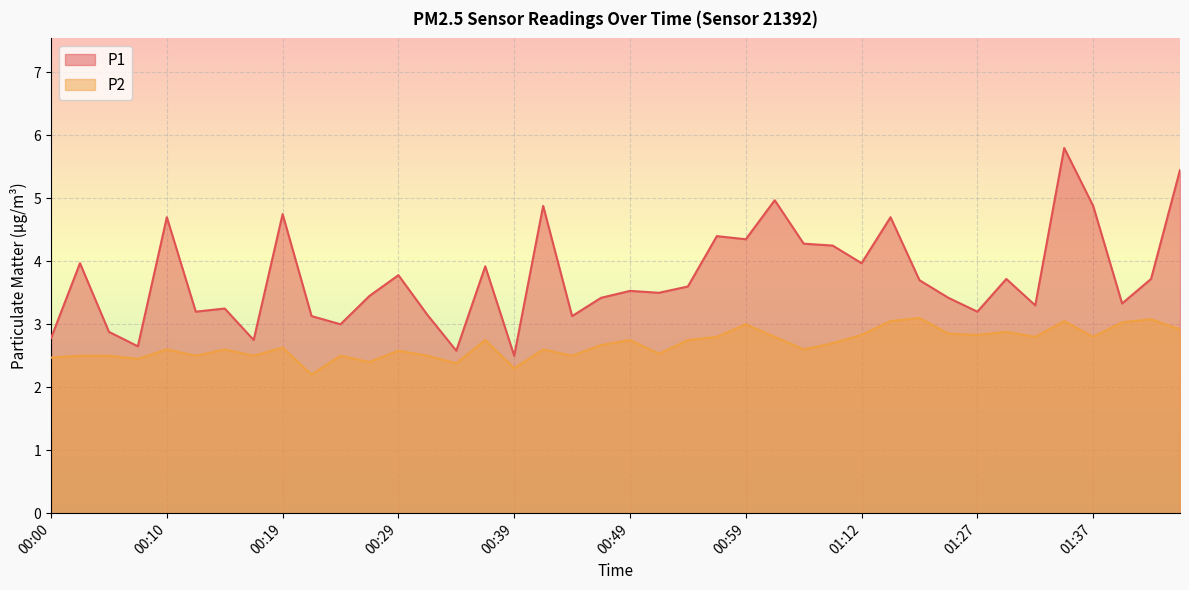

Reading left to right, transcribe all the data shown in this chart.

P1: 2.8	4.0	2.9	2.6	4.7	3.2	3.2	2.8	4.8	3.1	3.0	3.5	3.8	3.1	2.6	3.9	2.5	4.9	3.1	3.4	3.5	3.5	3.6	4.4	4.3	5.0	4.3	4.2	4.0	4.7	3.7	3.4	3.2	3.7	3.3	5.8	4.9	3.3	3.7	5.5
P2: 2.5	2.5	2.5	2.5	2.6	2.5	2.6	2.5	2.6	2.2	2.5	2.4	2.6	2.5	2.4	2.8	2.3	2.6	2.5	2.7	2.8	2.5	2.8	2.8	3.0	2.8	2.6	2.7	2.8	3.0	3.1	2.9	2.8	2.9	2.8	3.0	2.8	3.0	3.1	2.9